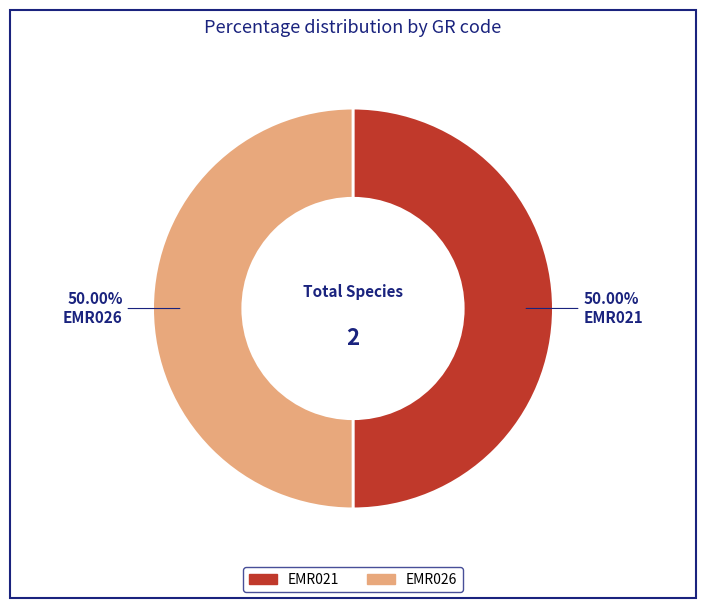

What is the ratio of the value at EMR021 to the value at EMR026?

1.0